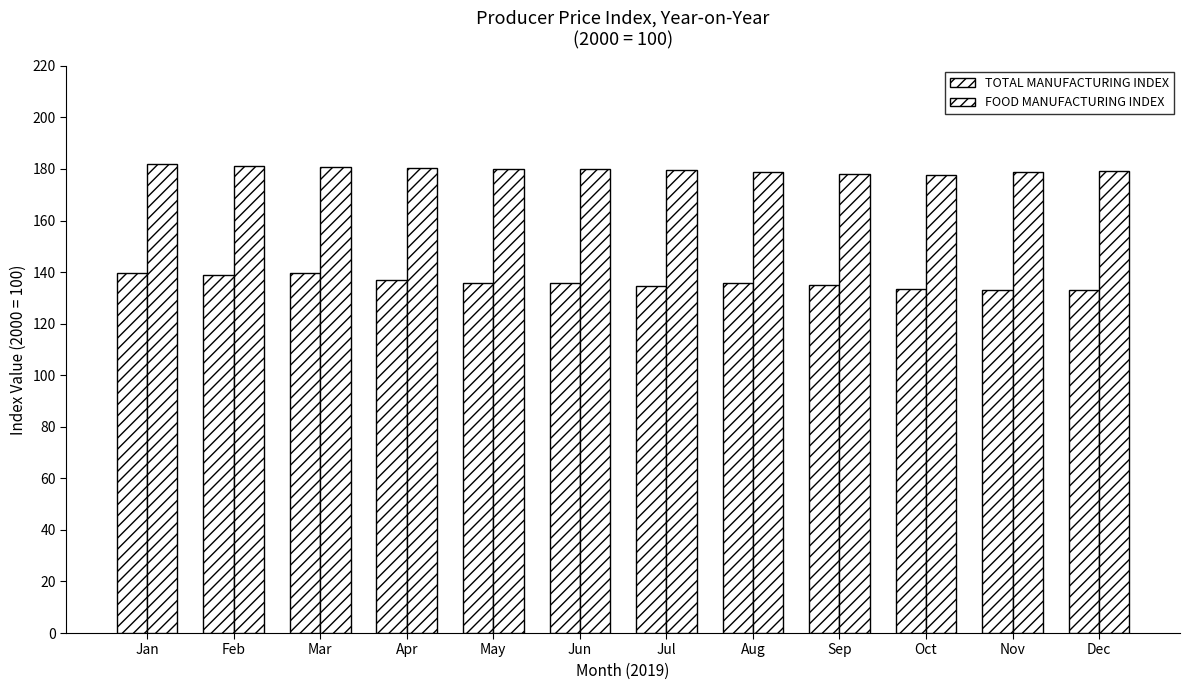

What is the average value of the TOTAL MANUFACTURING INDEX series?

136.0